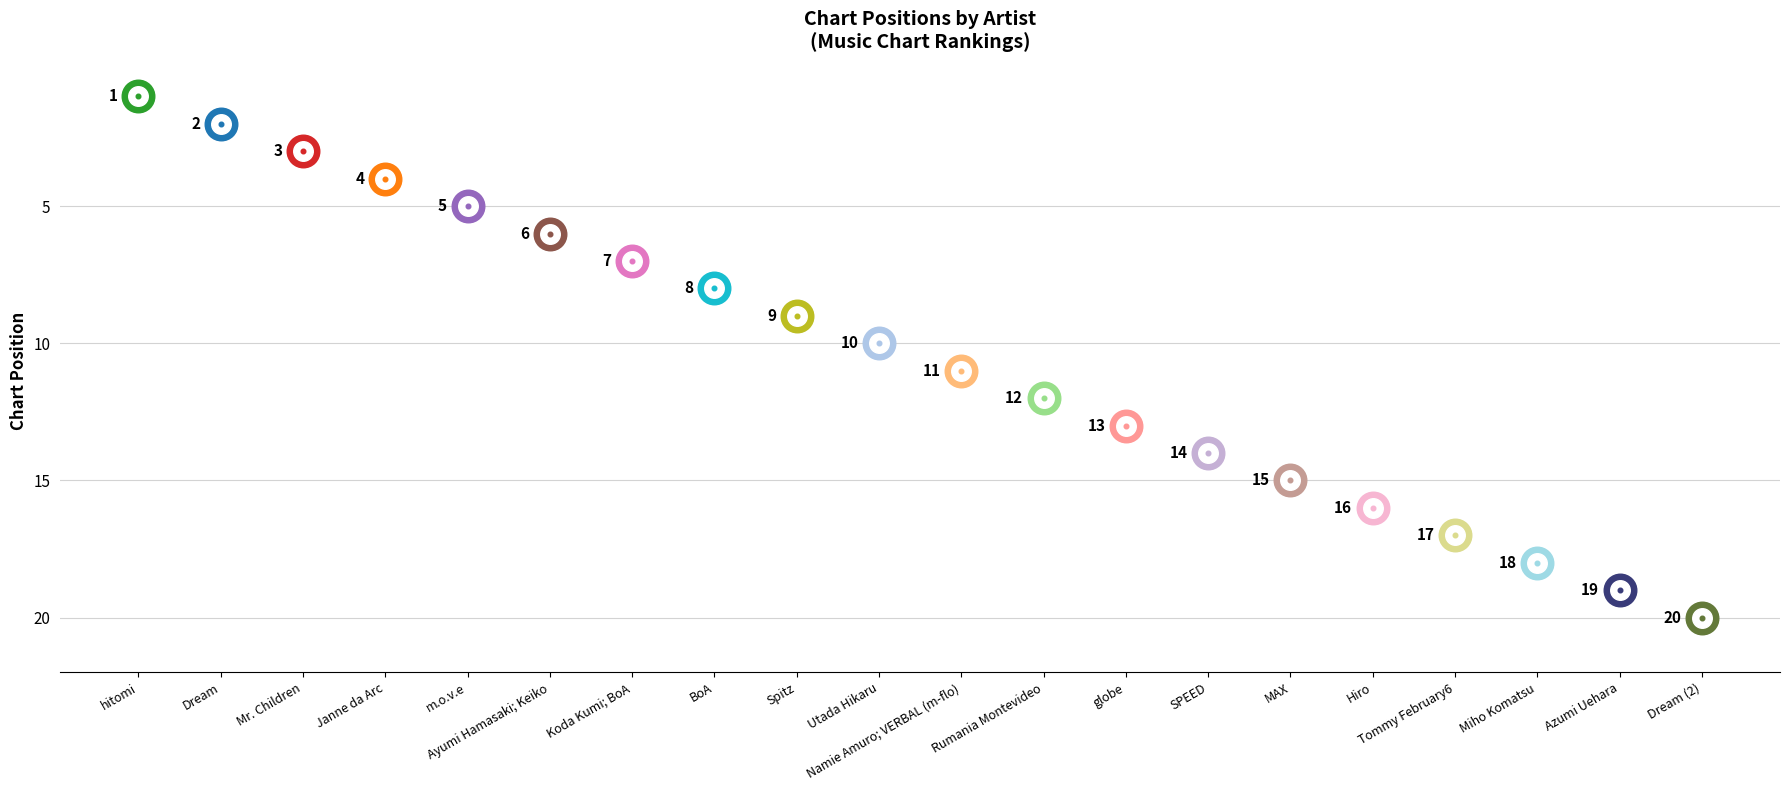

Approximately how many times larger is the value at MAX compared to Tommy February6?

0.9